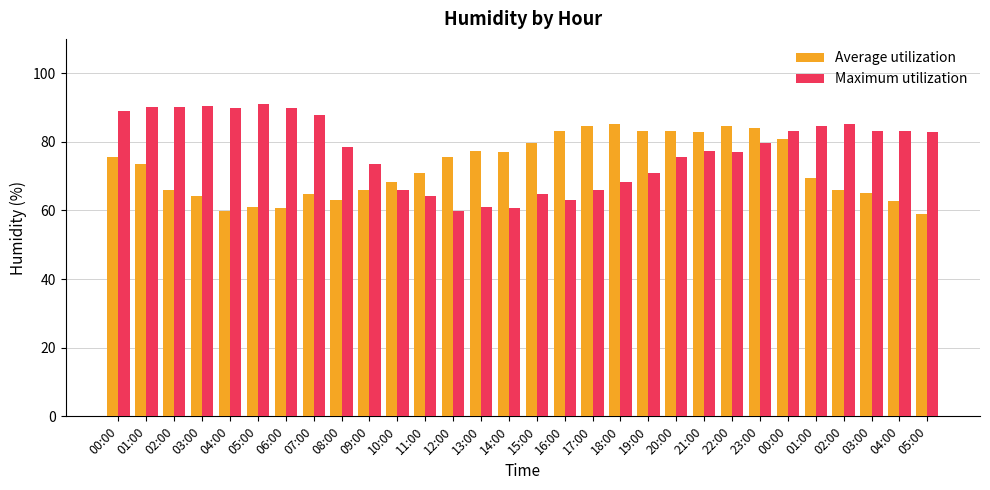

Is the value of Maximum utilization at 13:00 greater than the value of Average utilization at 13:00?

No